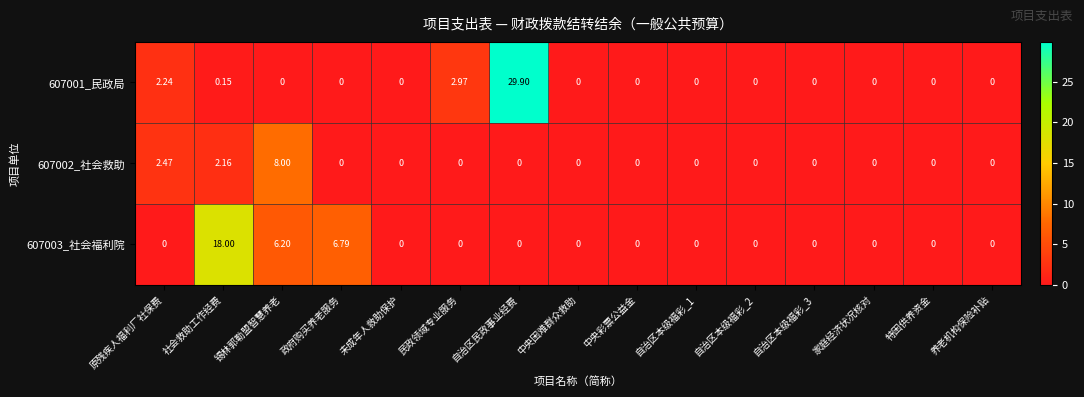

How many series are shown in this chart?

3